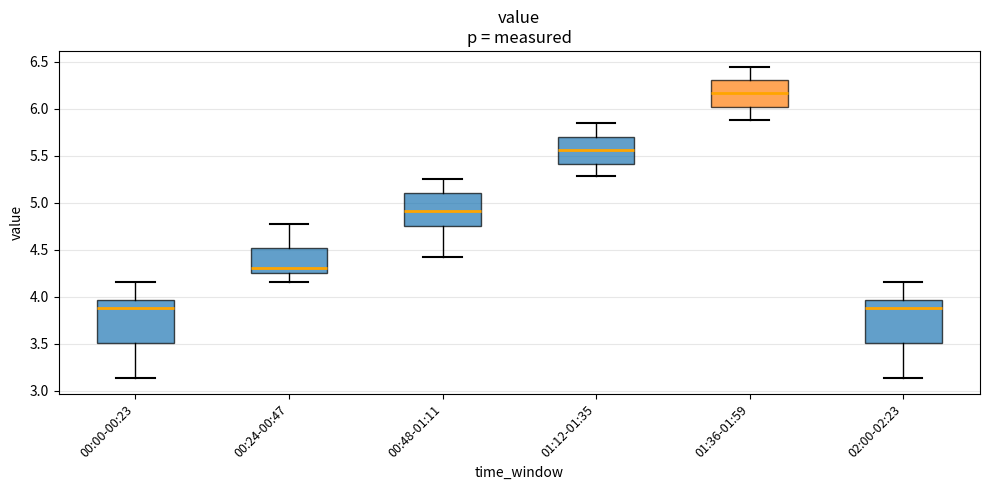

Reading left to right, read every box against the y-axis: the position of its median line, the range the box covers, and the ends of its whiskers. The values are not printed on the chart, so give them approximately, as read against the axis.

00:00-00:23: median 3.90, box 3.50 to 3.95, whiskers 3.15 to 4.15
00:24-00:47: median 4.30, box 4.25 to 4.50, whiskers 4.15 to 4.75
00:48-01:11: median 4.90, box 4.75 to 5.10, whiskers 4.40 to 5.25
01:12-01:35: median 5.55, box 5.40 to 5.70, whiskers 5.30 to 5.85
01:36-01:59: median 6.15, box 6.00 to 6.30, whiskers 5.90 to 6.45
02:00-02:23: median 3.90, box 3.50 to 3.95, whiskers 3.15 to 4.15